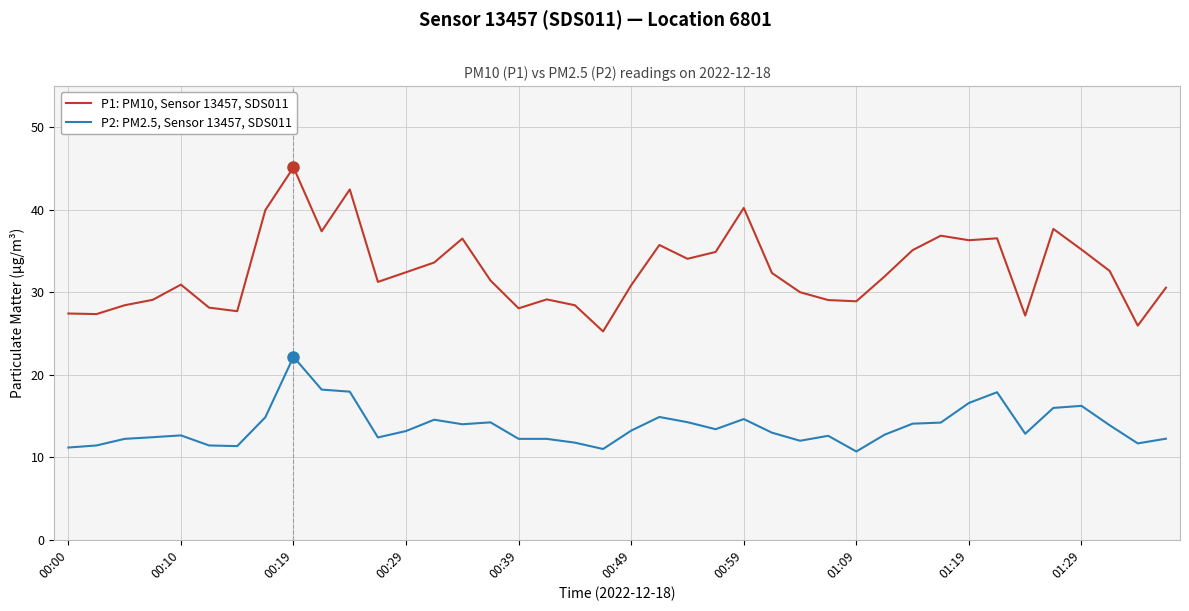

Which series has the widest spread of values?

P1: PM10, Sensor 13457, SDS011